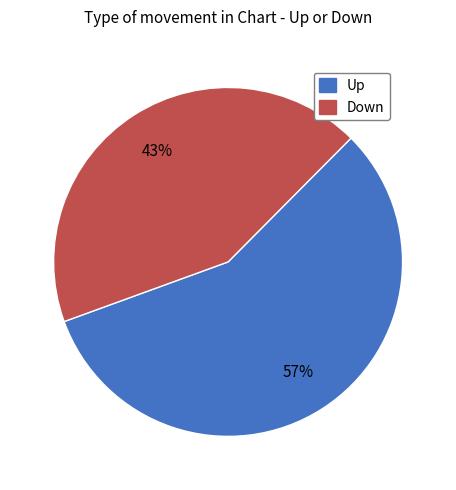

Does any single category account for the majority?

Yes